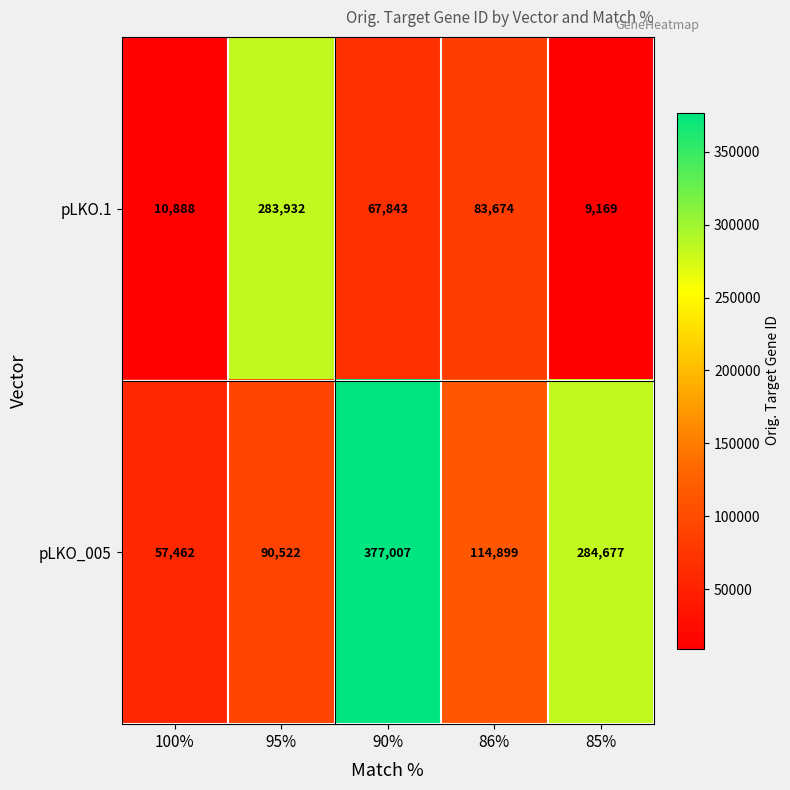

Which series changed the most between 100% and 95%?

pLKO.1